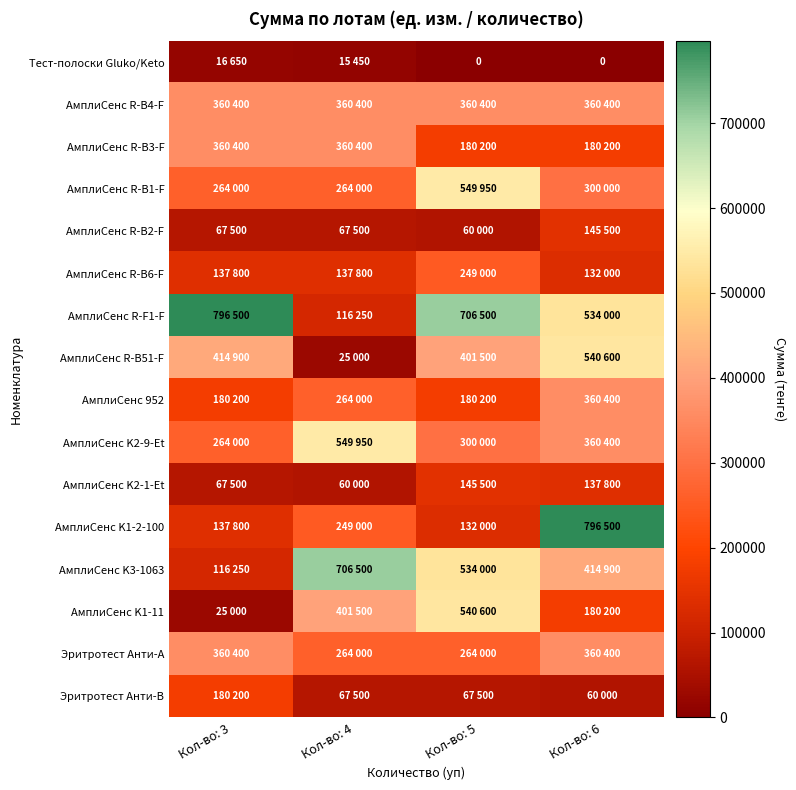

Which category has the lowest value in the АмплиСенс K2-9-Et series?

Кол-во: 3